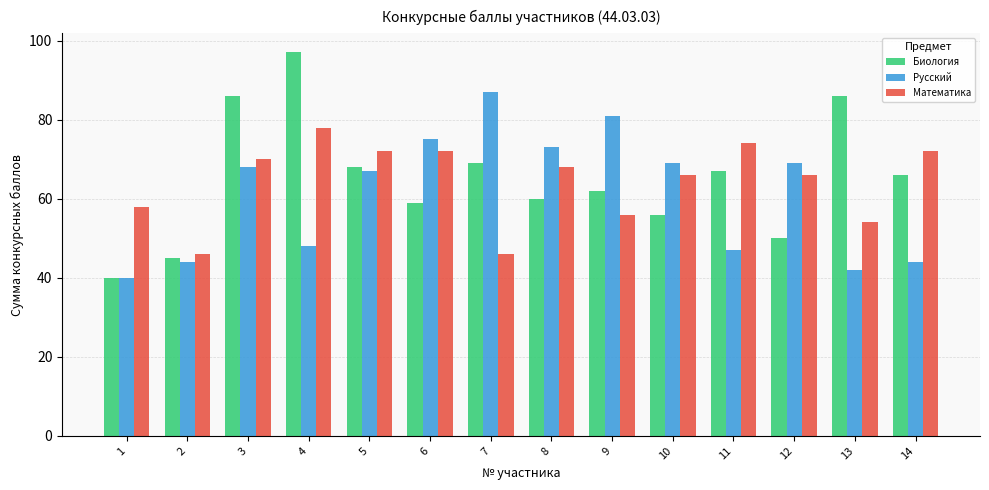

How many bars are there in each group?

3